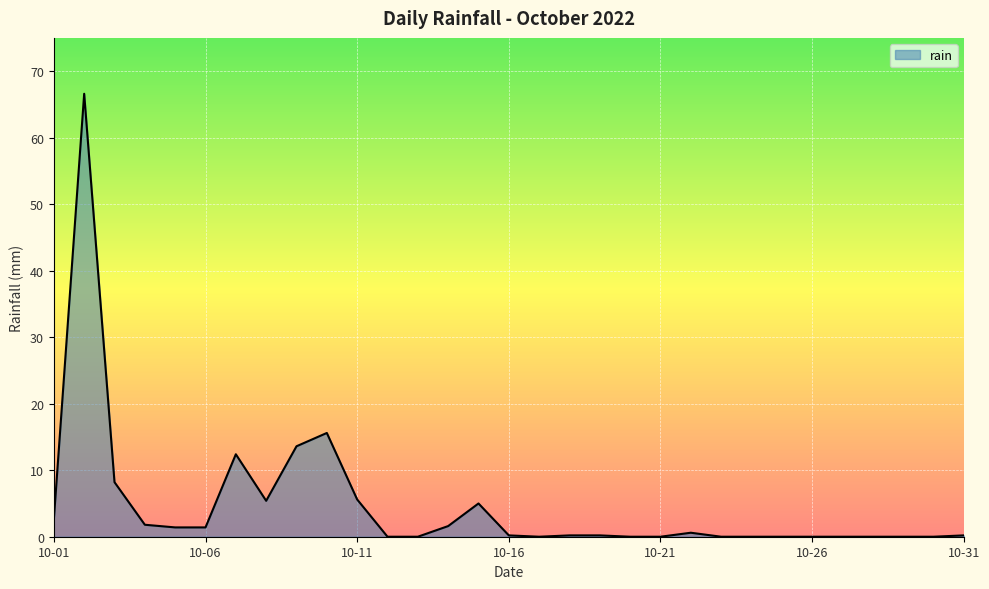

What is the difference between the maximum and minimum values?

66.6